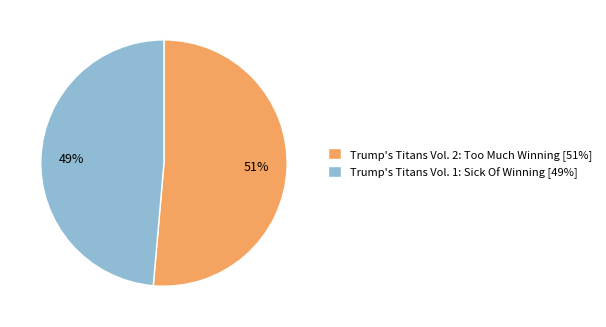

Is the sum of Trump's Titans Vol. 1: Sick Of Winning [49%] and Trump's Titans Vol. 2: Too Much Winning [51%] greater than half?

Yes